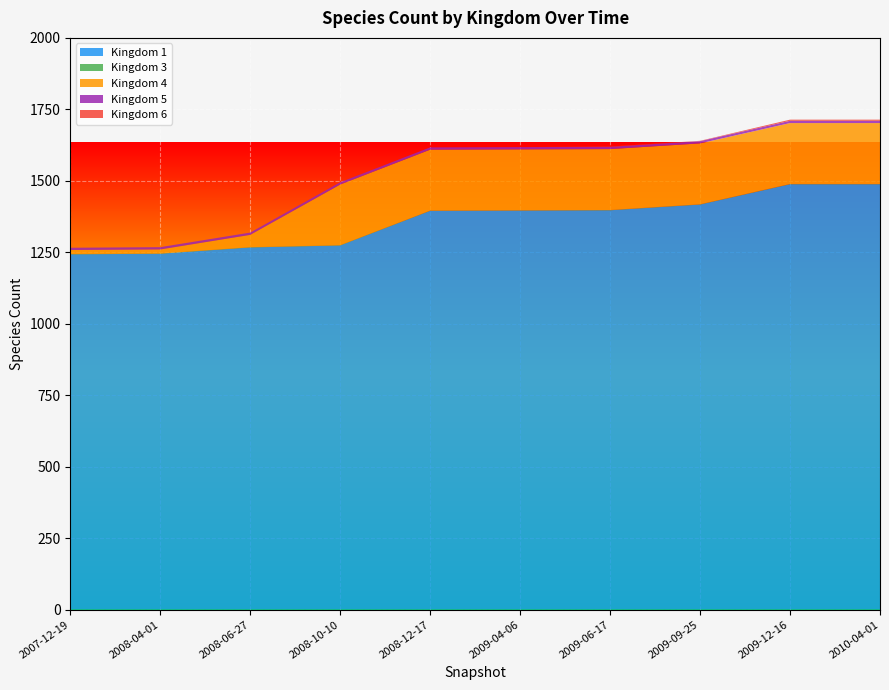

The value of Kingdom 1 at 2009-06-17 is 402. True or false?

False